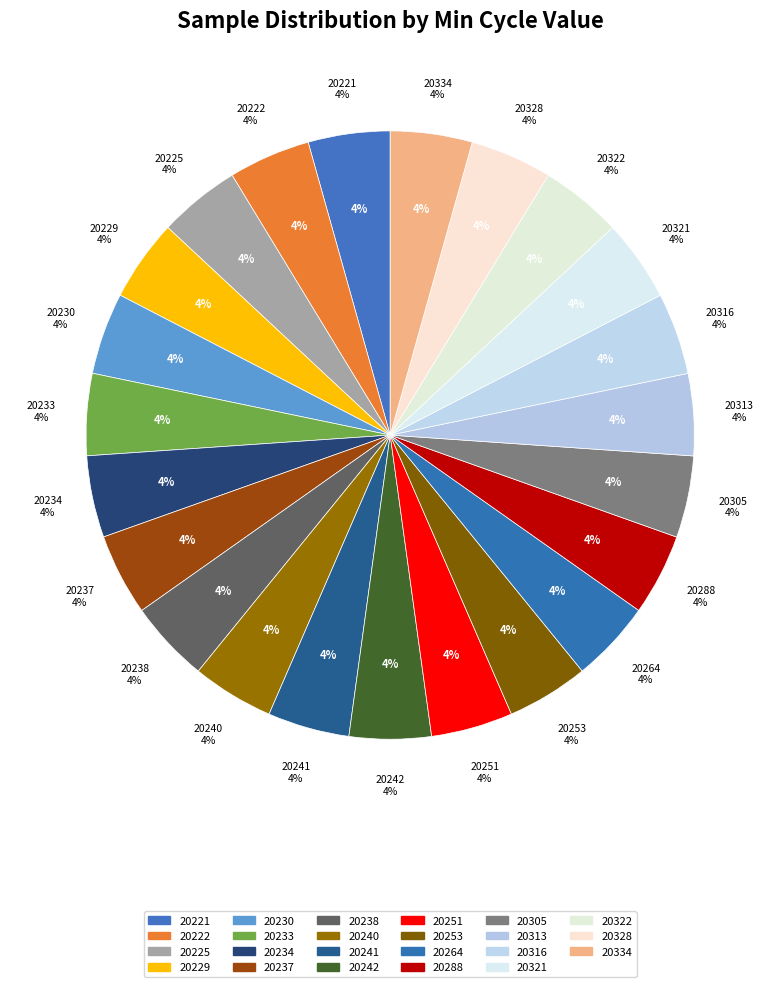

What is the ratio of the value at 20221 to the value at 20305?

1.0